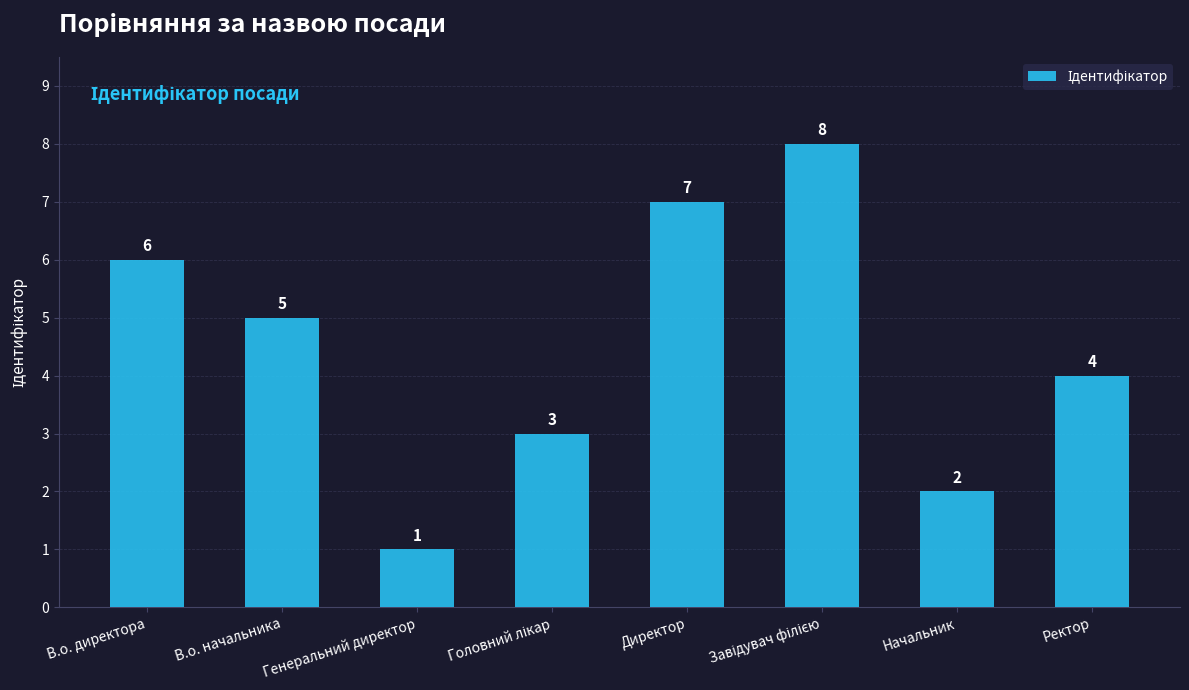

What is the ratio of the value at Ректор to the value at Директор?

0.6